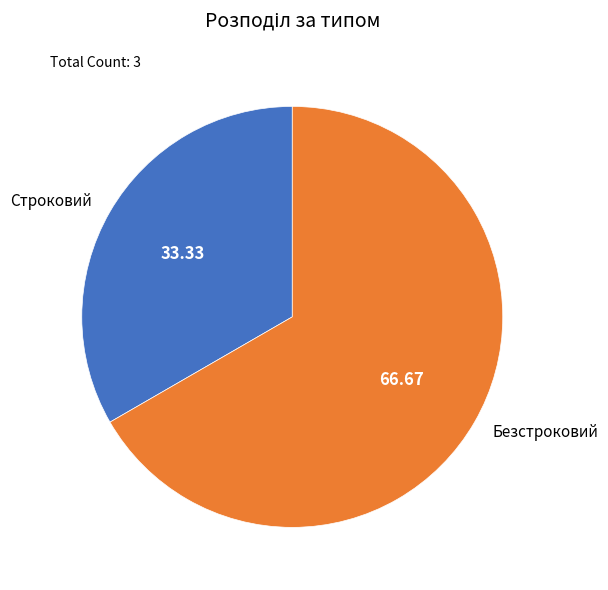

Count the number of slices in the pie.

2